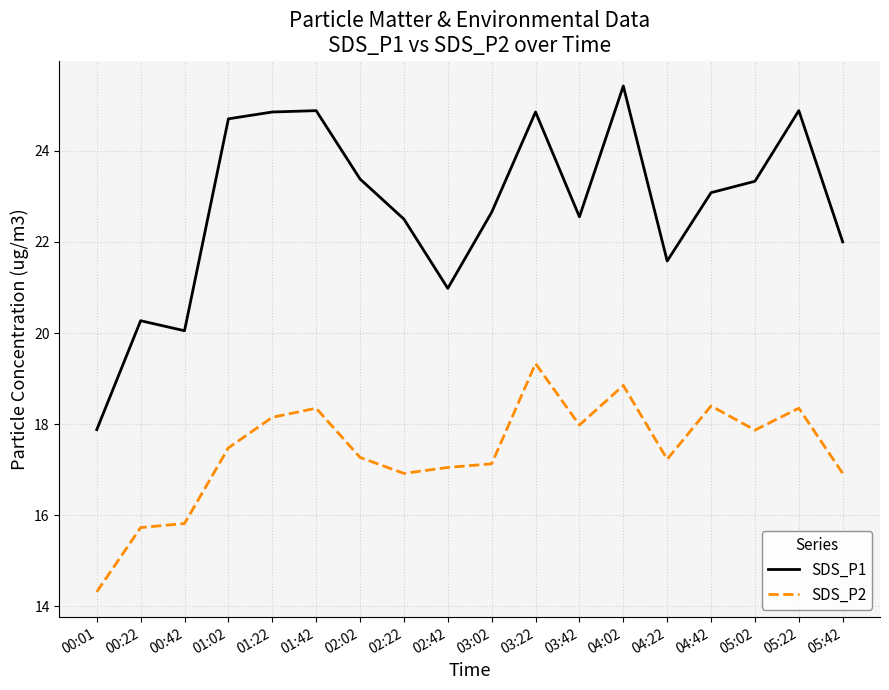

What is the difference between the maximum and minimum values in the SDS_P2 series?

5.0